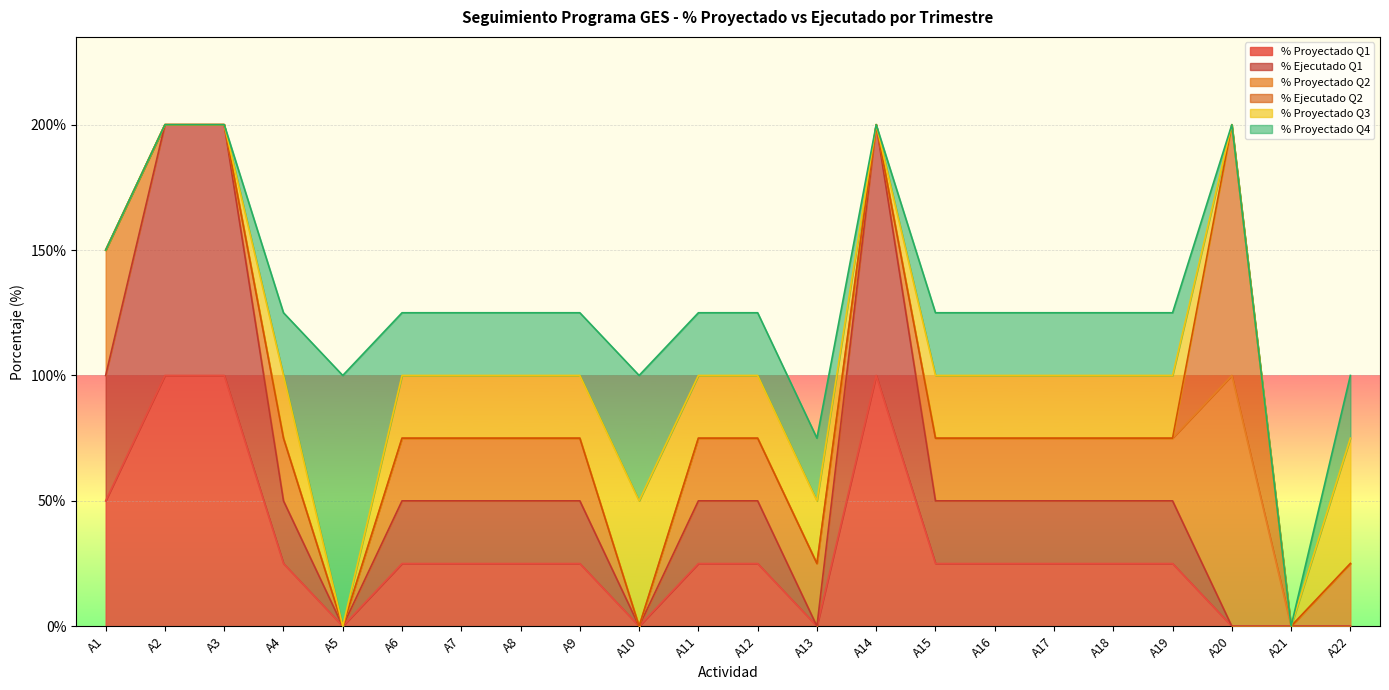

What is the approximate value of % Proyectado Q1 at A17?

0.2